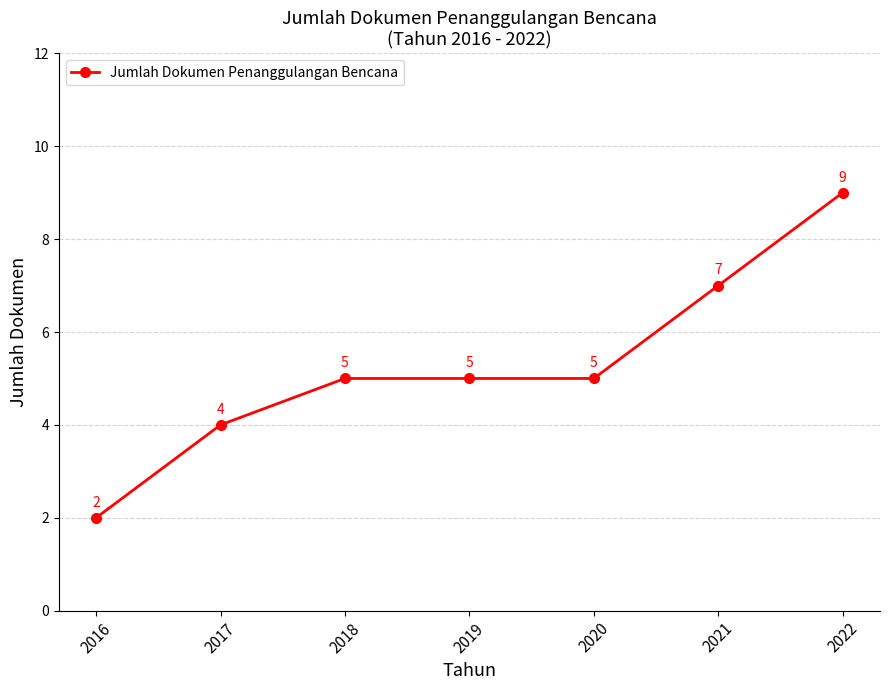

How many values are between 4 and 7?

5